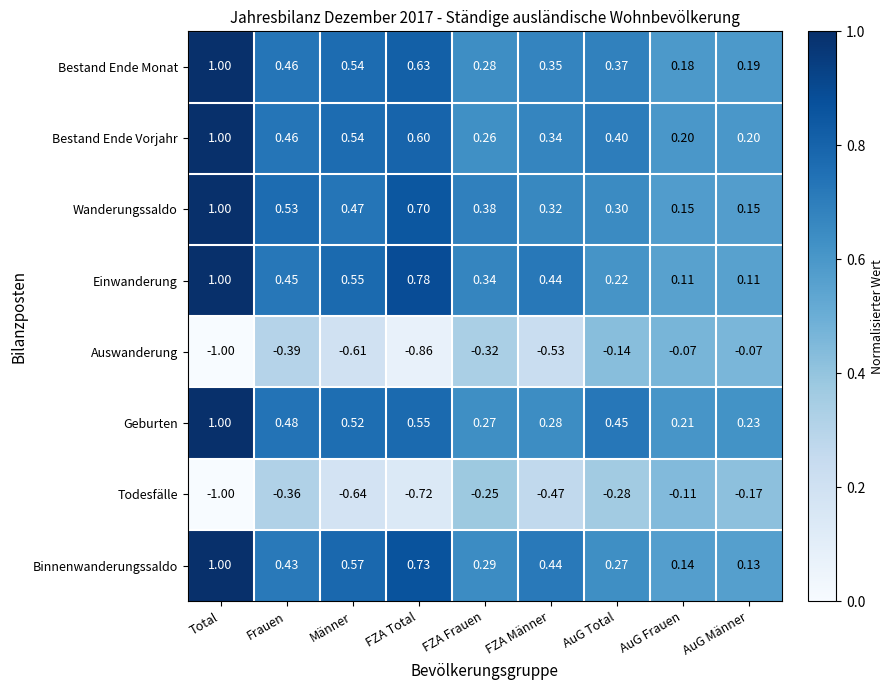

Where is Todesfälle nearest to the value 0?

AuG Frauen